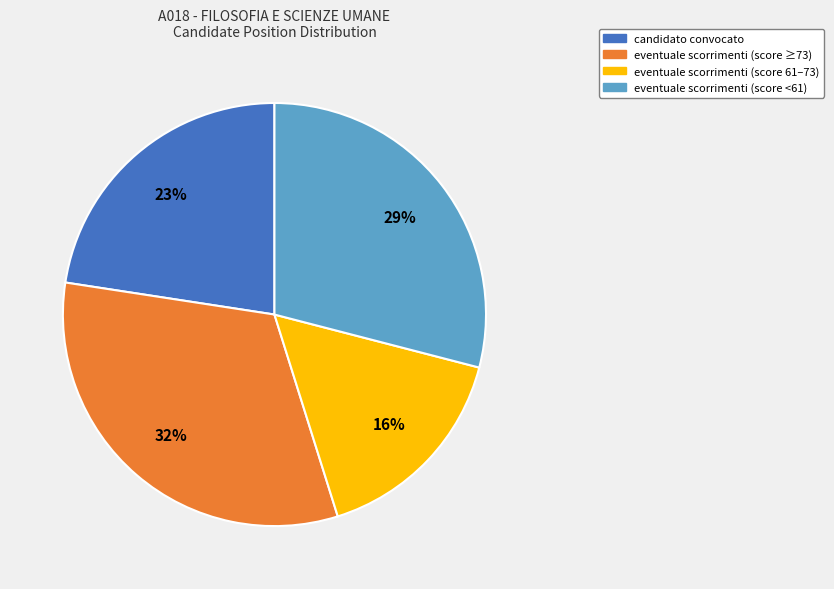

Combined, do eventuale scorrimenti (score 61–73) and eventuale scorrimenti (score ≥73) account for over 50%?

No